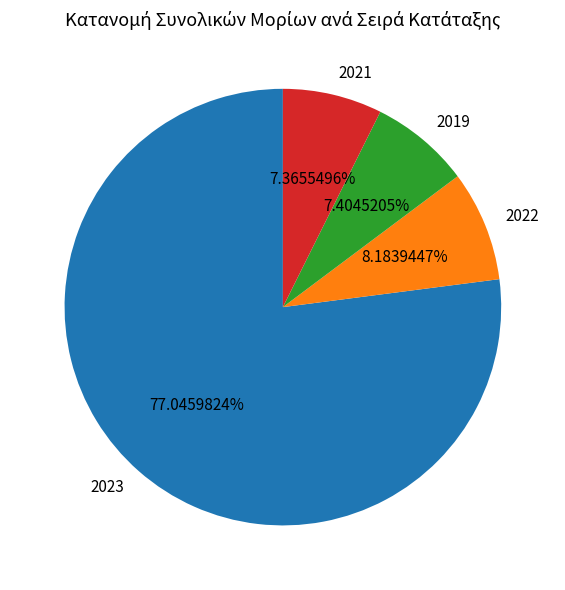

Is there a majority slice in this chart?

Yes